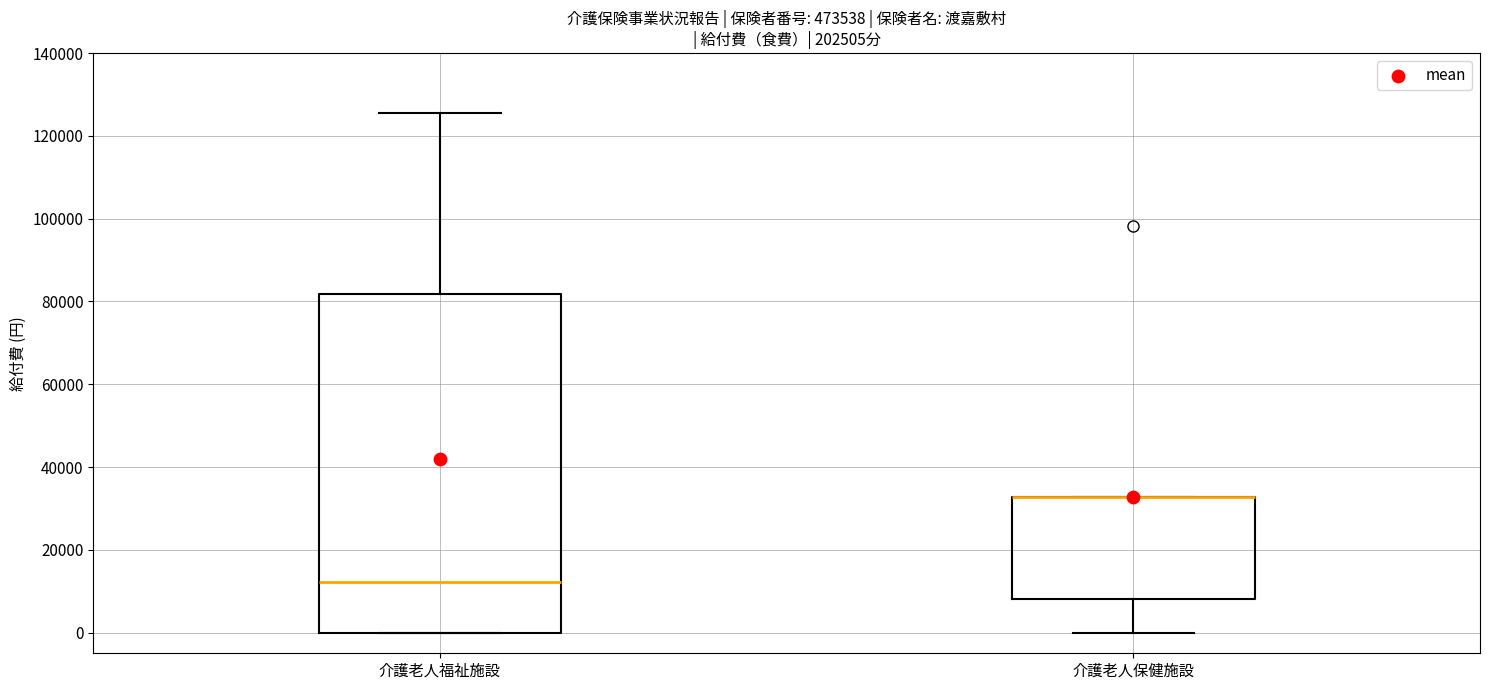

Reading left to right, transcribe this box plot: for each box, give where its median line is, the range the box spans, and where its two whiskers end, as read against the y-axis. The values are not printed on the chart, so give them approximately, as read against the axis.

介護老人福祉施設: median 12000, box 0 to 82000, whiskers 0 to 126000
介護老人保健施設: median 32000 (drawn on the box's upper edge), box 8000 to 32000, whiskers 0 to 32000